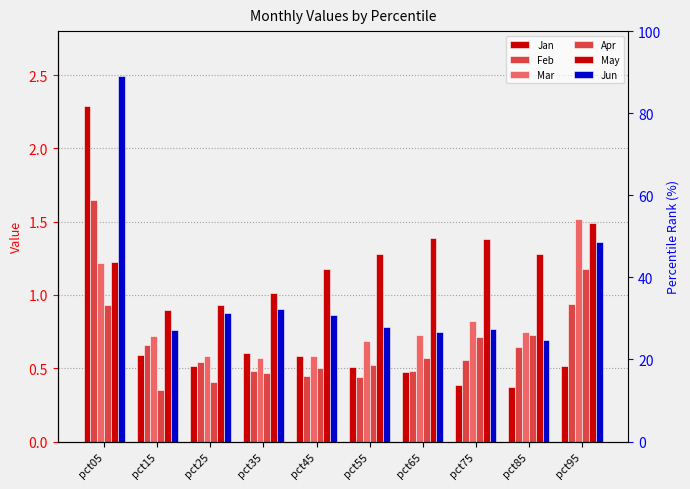

What is the maximum value for Apr?

1.2